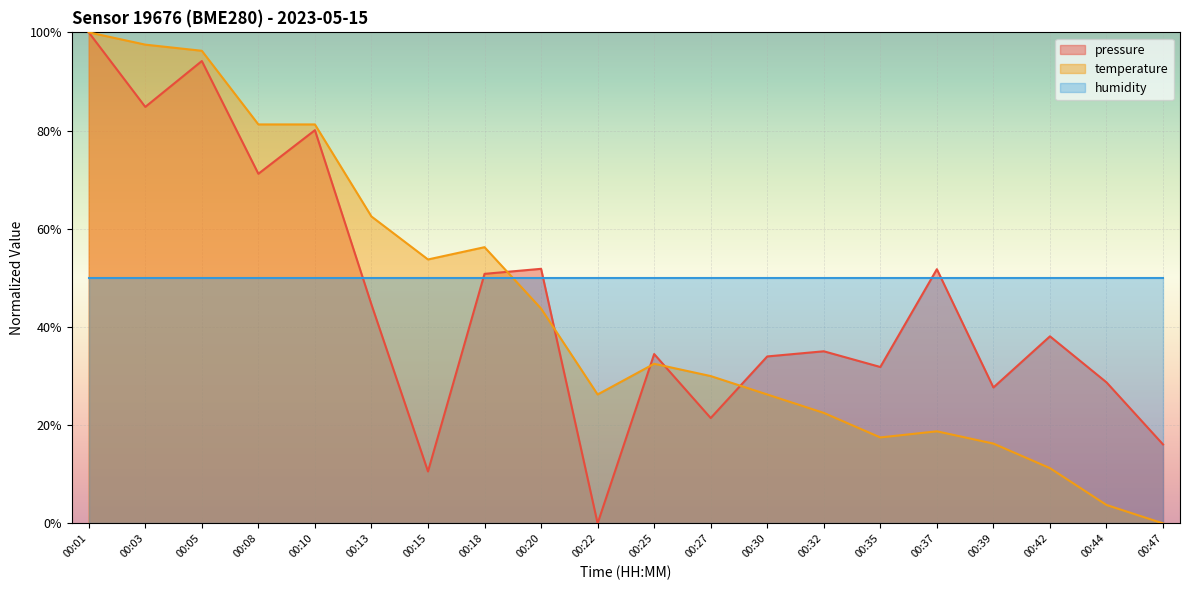

At which label is pressure closest to 50?

00:18